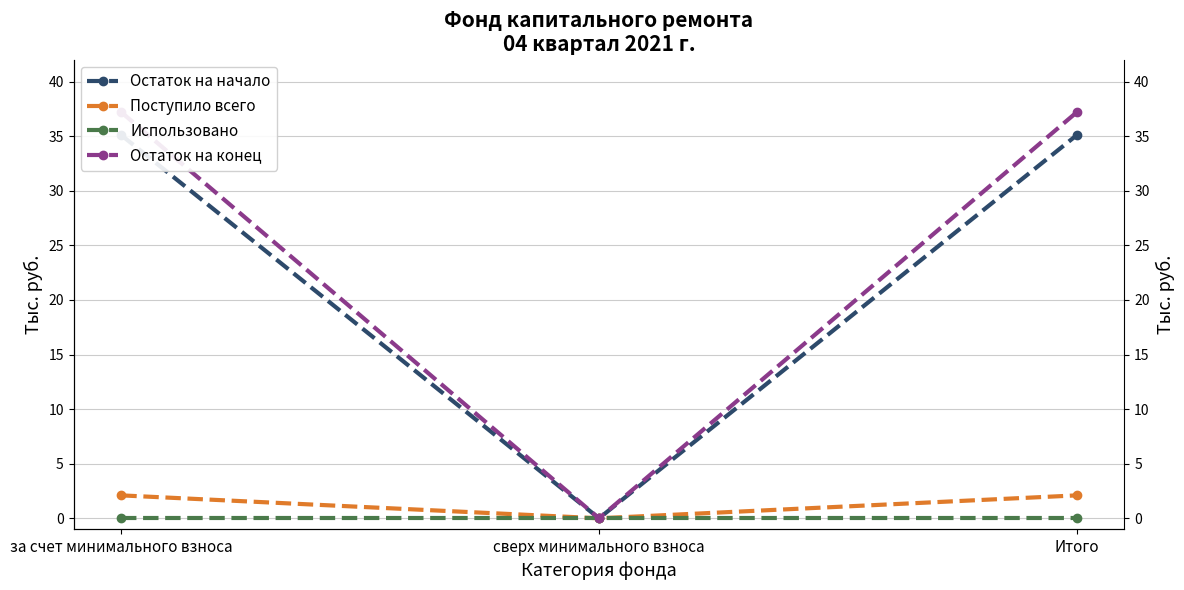

Reading left to right, transcribe all the data shown in this chart.

Остаток на начало: за счет минимального взноса=35.1	сверх минимального взноса=0.0	Итого=35.1
Поступило всего: за счет минимального взноса=2.1	сверх минимального взноса=0.0	Итого=2.1
Использовано: за счет минимального взноса=0.0	сверх минимального взноса=0.0	Итого=0.0
Остаток на конец: за счет минимального взноса=37.2	сверх минимального взноса=0.0	Итого=37.2